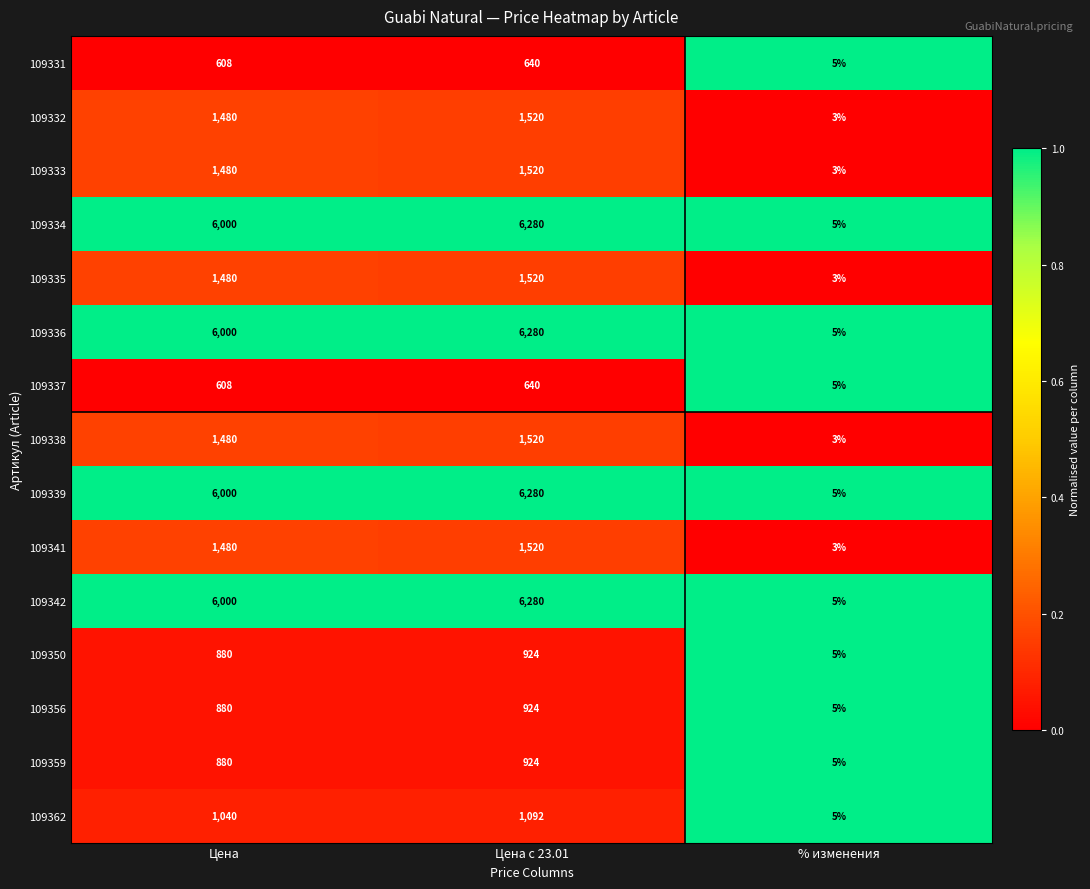

What is the difference between the highest and lowest values at Цена с 23.01?

5640